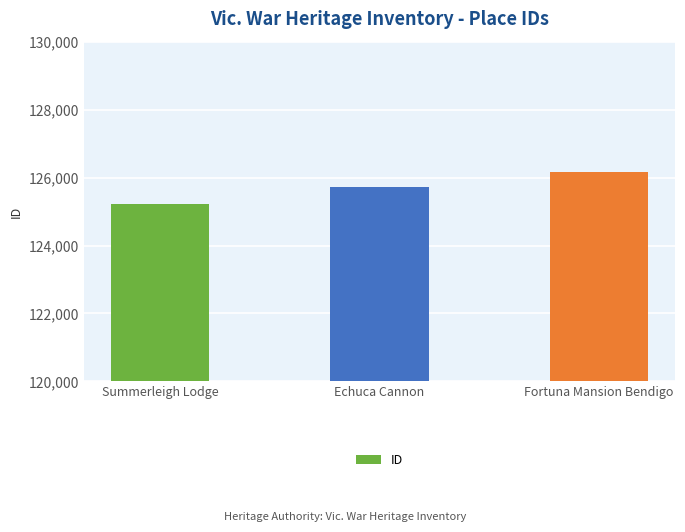

Is it true that the value at Echuca Cannon is 177836?

False